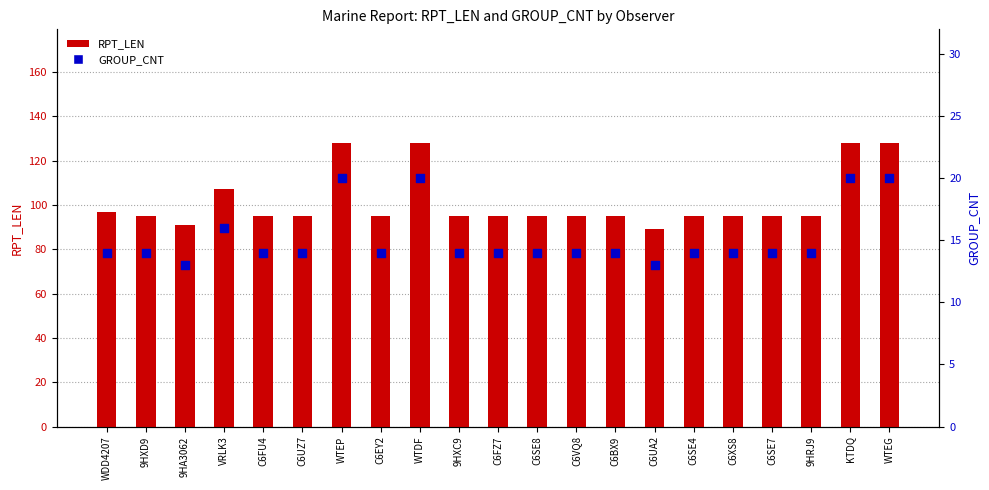

Which series has the widest spread of Y values?

RPT_LEN